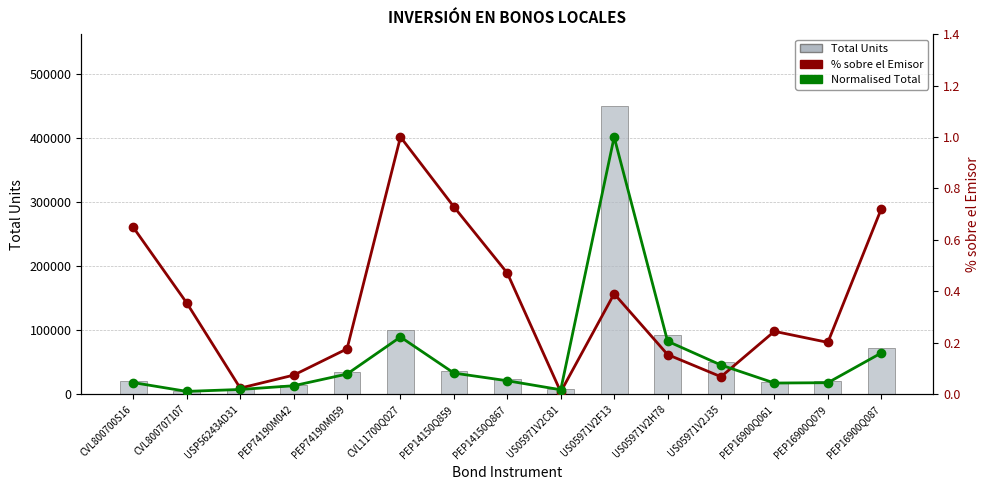

What is the average value of the % sobre el Emisor series?

0.4